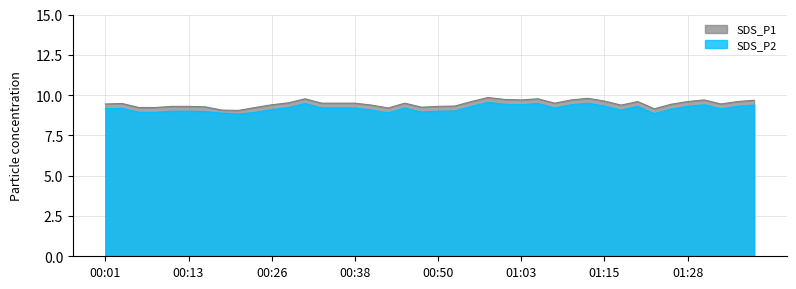

What is the value of the SDS_P1 point at the 8th from the left?

9.1